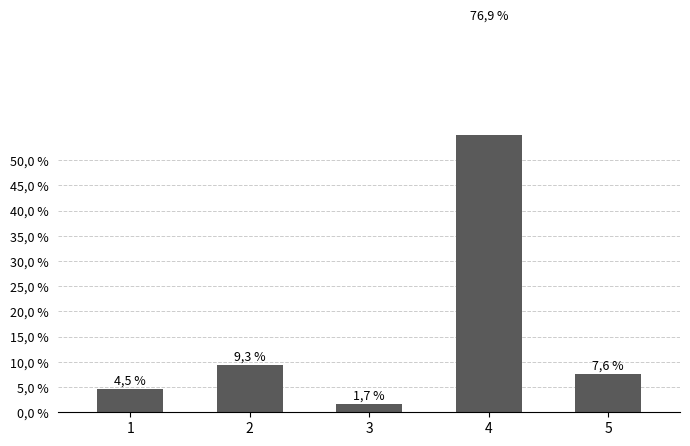

The value at 1 is 4.5. True or false?

True